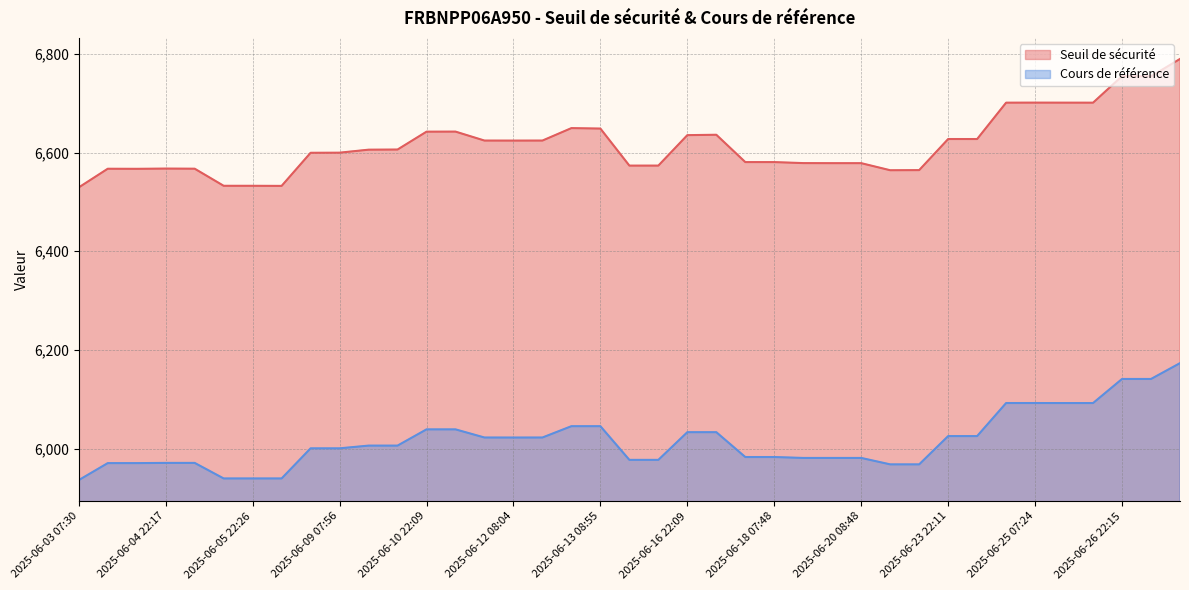

What is the difference between the second highest and second lowest values in the Seuil de sécurité series?

222.5